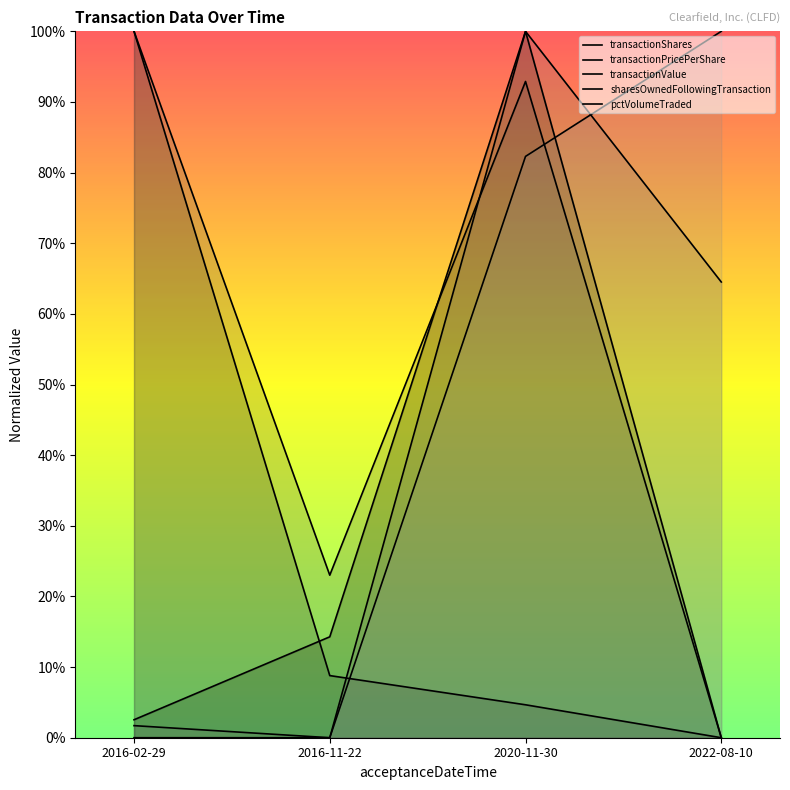

What are all the series names shown in the legend?

transactionShares, transactionPricePerShare, transactionValue, sharesOwnedFollowingTransaction, pctVolumeTraded